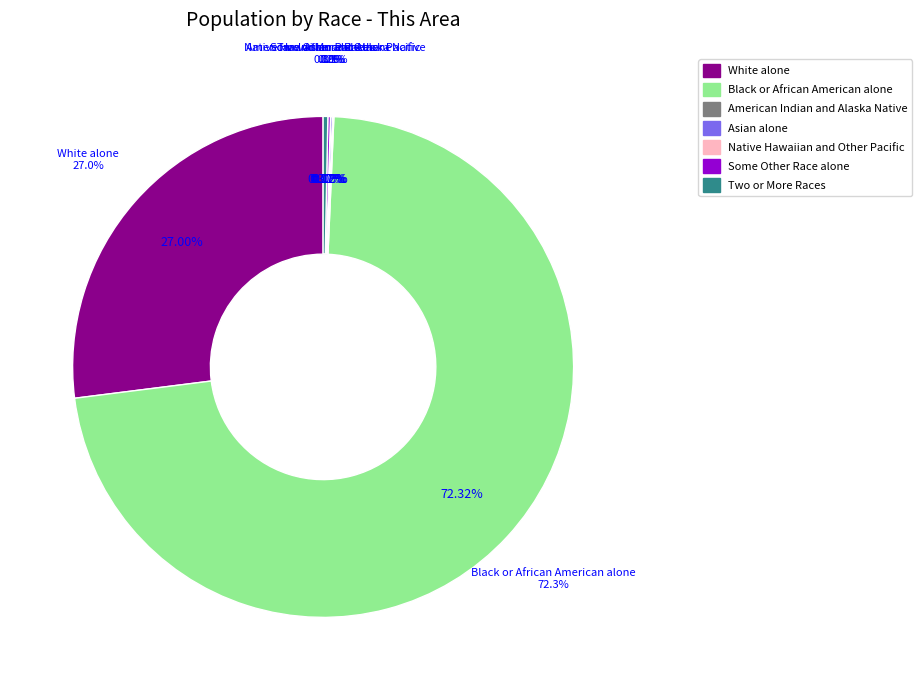

To the nearest percent, what is the difference between the largest and smallest slice percentages?

72%